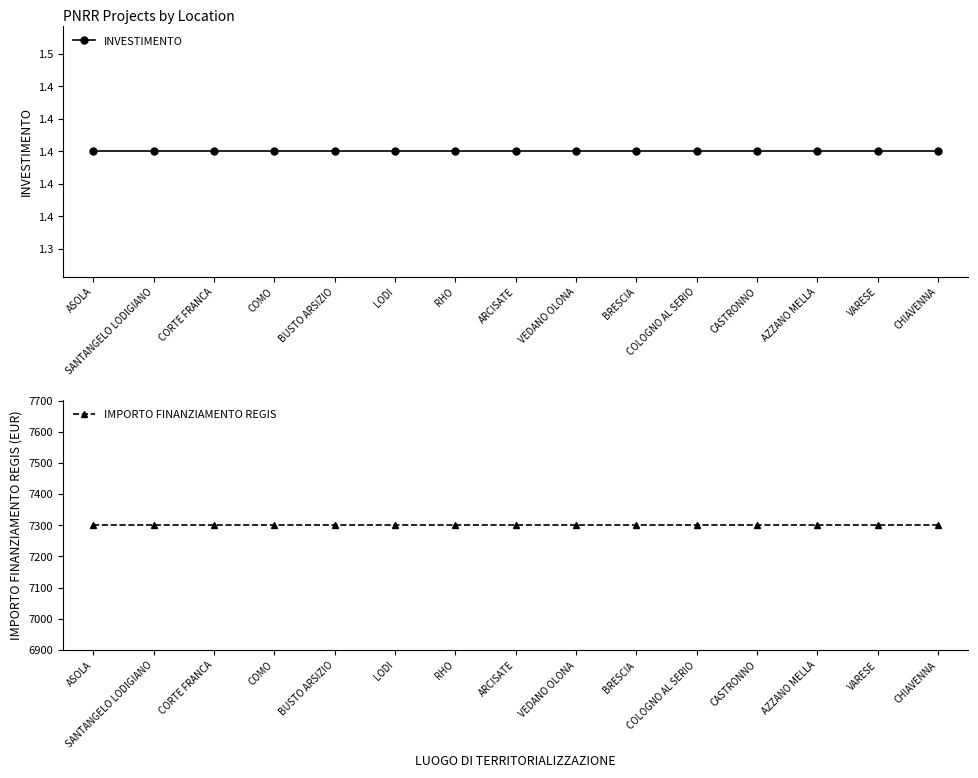

True or false: INVESTIMENTO and IMPORTO FINANZIAMENTO REGIS cross at least once.

False